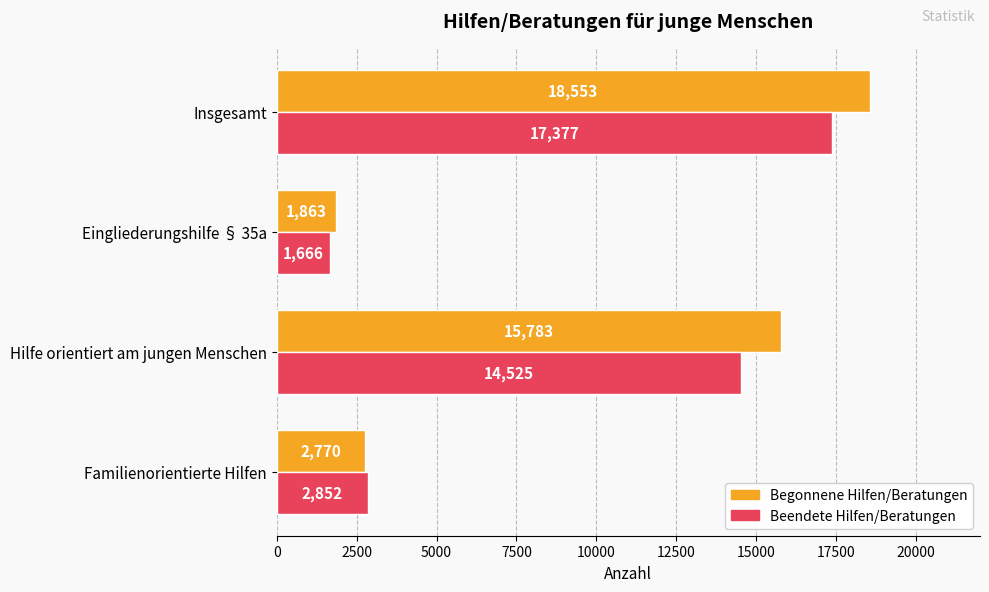

Rank the series by their maximum value, from lowest to highest.

Beendete Hilfen/Beratungen, Begonnene Hilfen/Beratungen